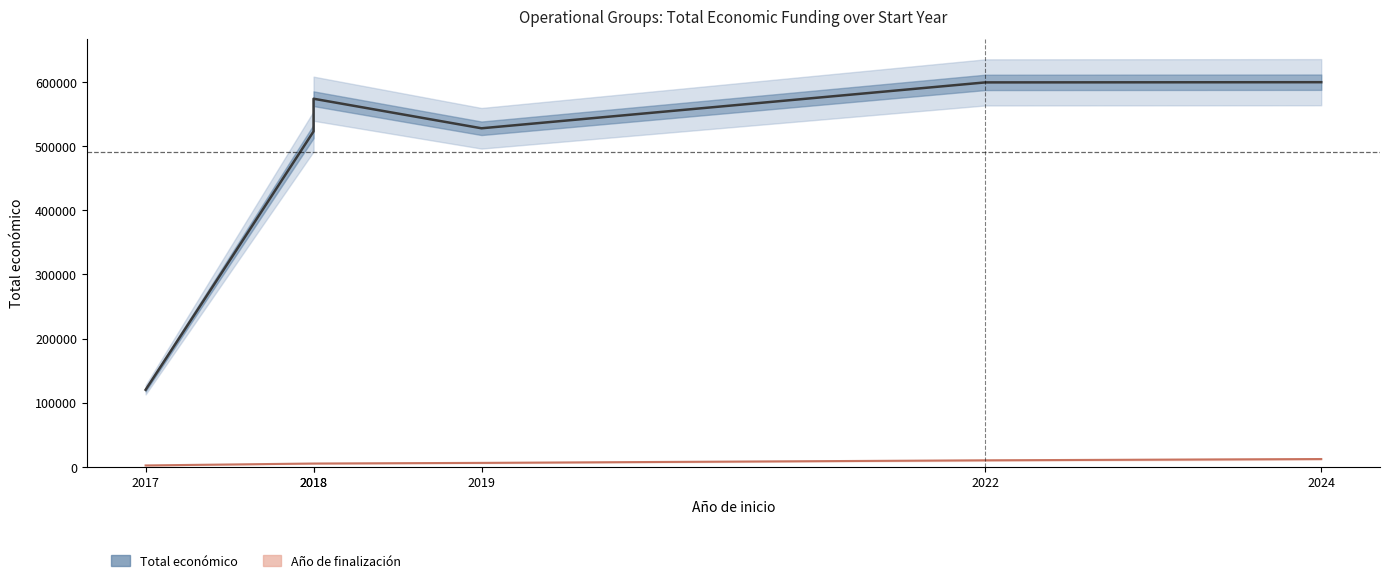

At how many categories does at least one series exceed 61332?

6